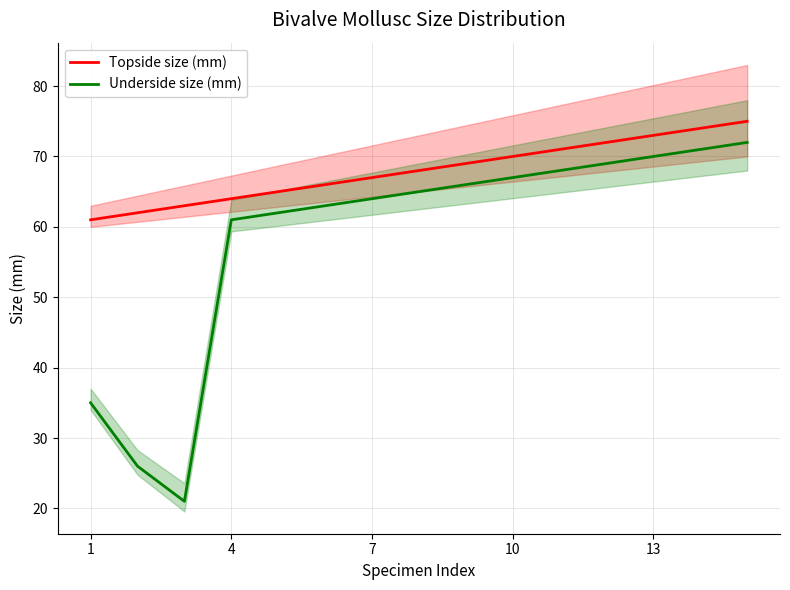

True or false: Topside size (mm) and Underside size (mm) cross at least once.

False